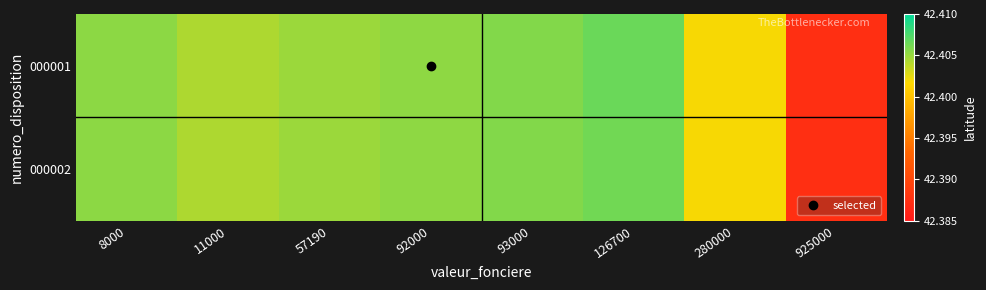

Which has a higher value, 280000 or 925000?

280000